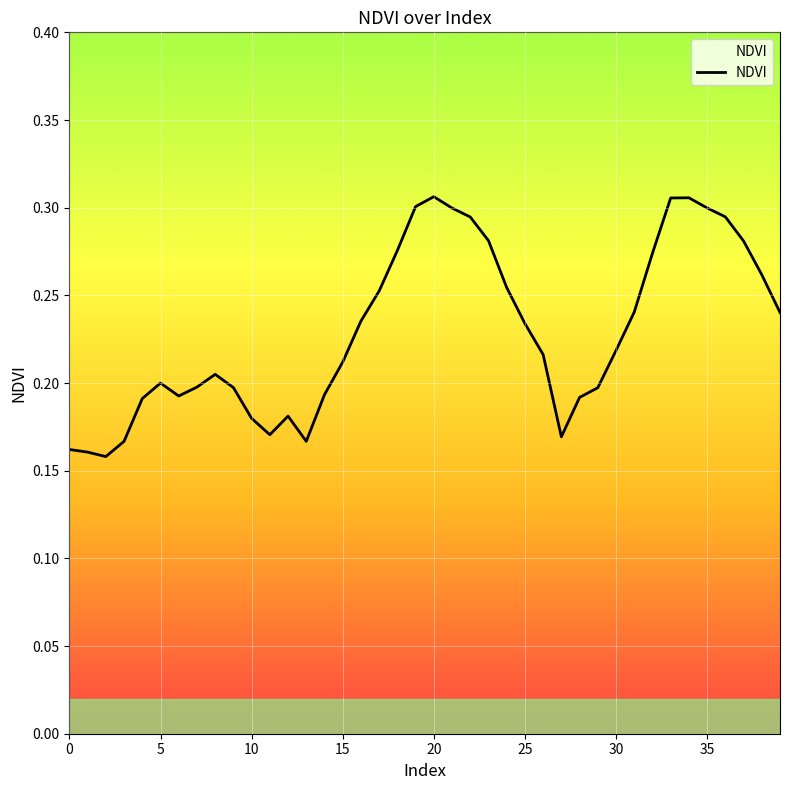

Reading left to right, extract all data points from this chart.

0.2	0.2	0.2	0.2	0.2	0.2	0.2	0.2	0.2	0.2	0.2	0.2	0.2	0.2	0.2	0.2	0.2	0.3	0.3	0.3	0.3	0.3	0.3	0.3	0.3	0.2	0.2	0.2	0.2	0.2	0.2	0.2	0.3	0.3	0.3	0.3	0.3	0.3	0.3	0.2